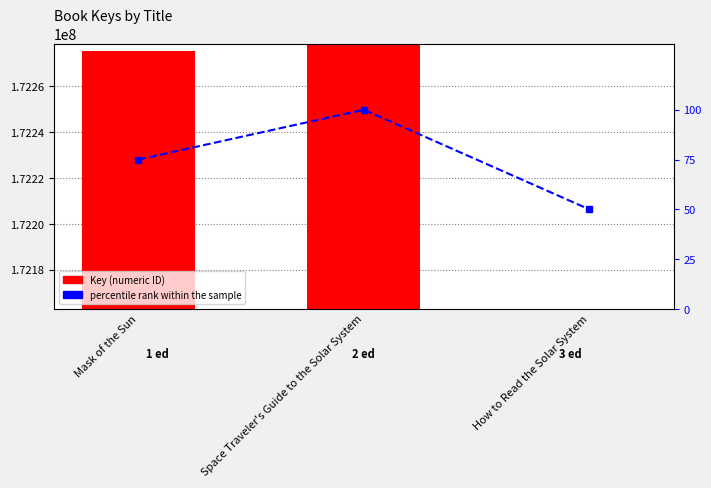

What is the value of the percentile rank within the sample bar at the 2nd from the left?

100